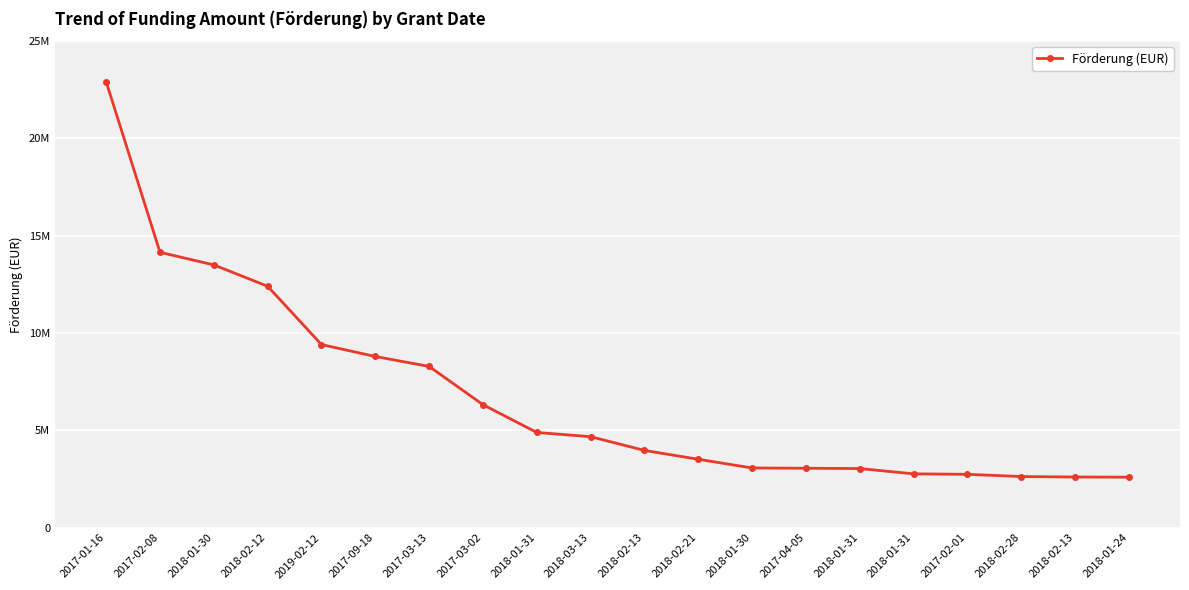

At which category does the chart reach its peak across all series?

2017-01-16